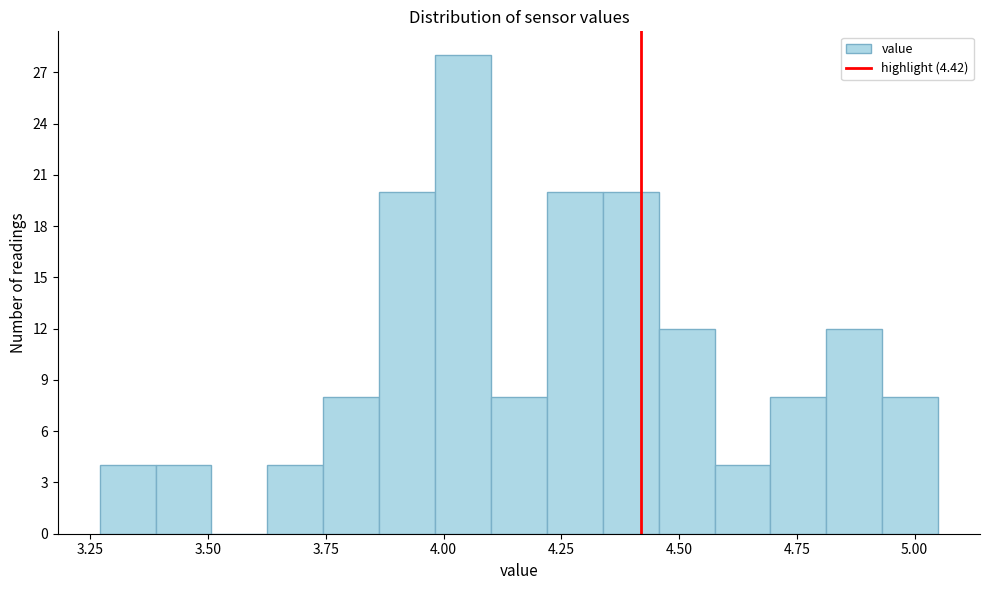

Read against the x-axis, roughly where is the centre of the tallest bar?

4.05